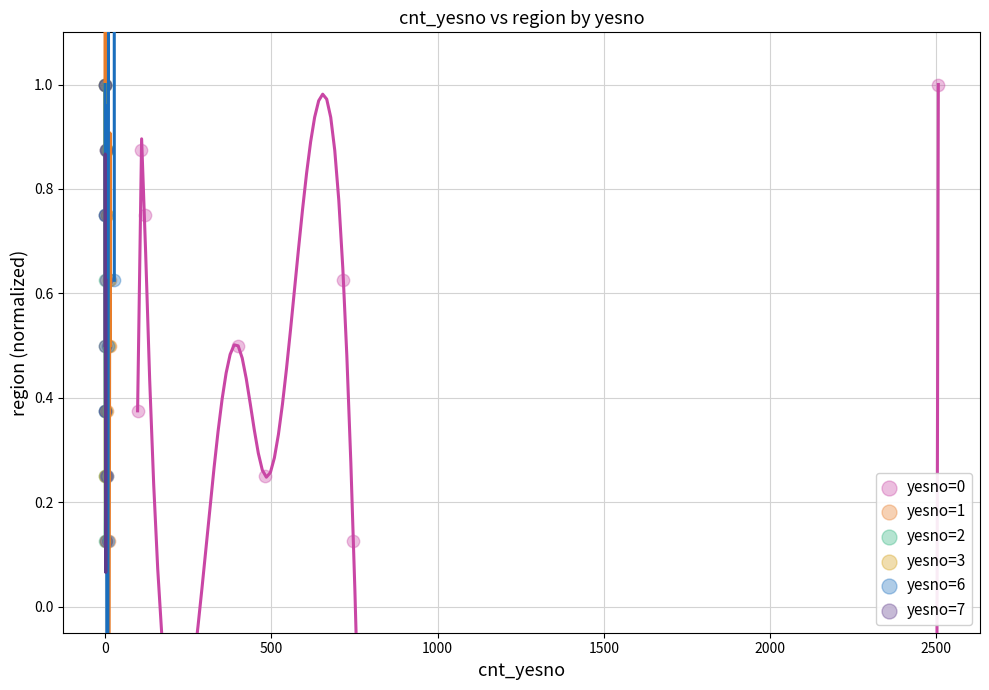

What are all the series names shown in the legend?

yesno=0, yesno=1, yesno=2, yesno=3, yesno=6, yesno=7